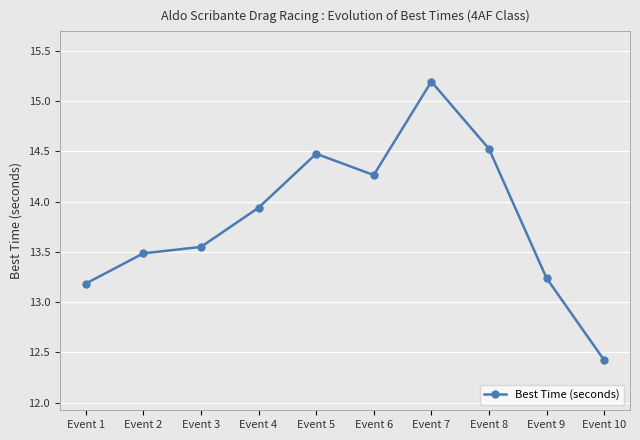

Rank the categories by value from lowest to highest.

Event 10, Event 1, Event 9, Event 2, Event 3, Event 4, Event 6, Event 5, Event 8, Event 7